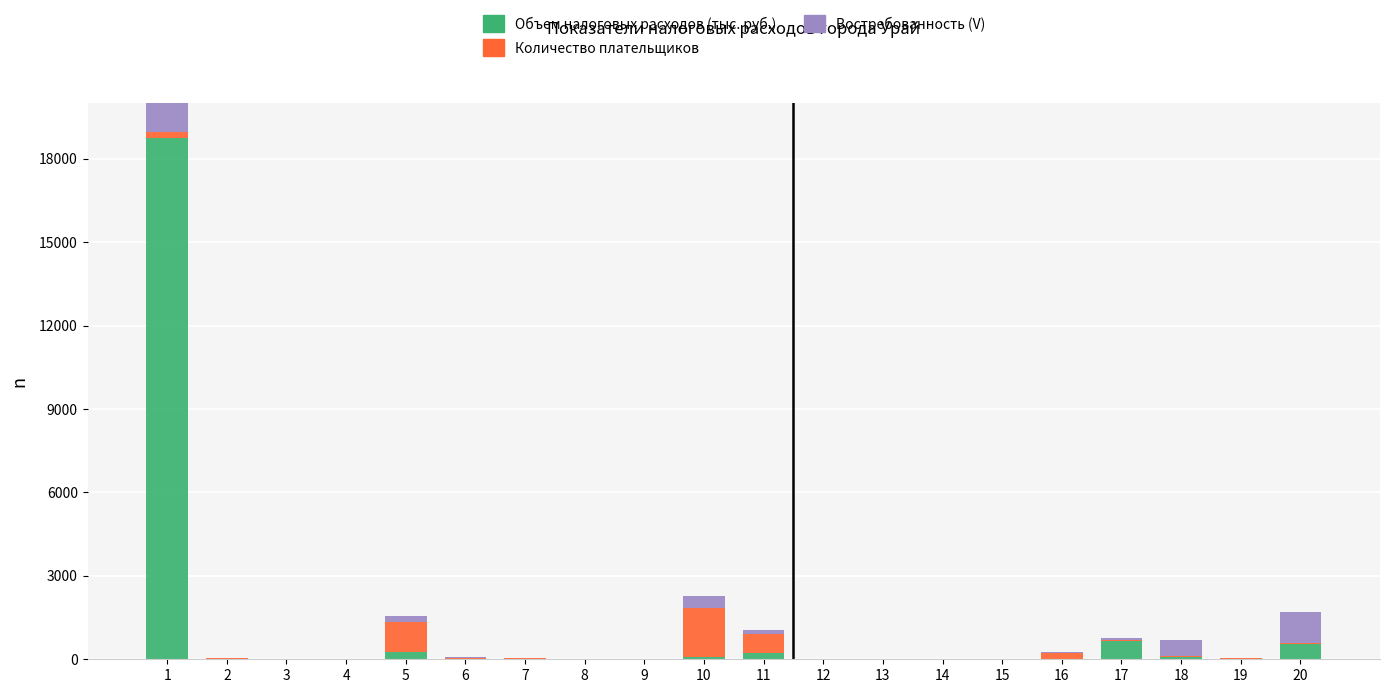

How many values in the Количество плательщиков series are below 30?

8